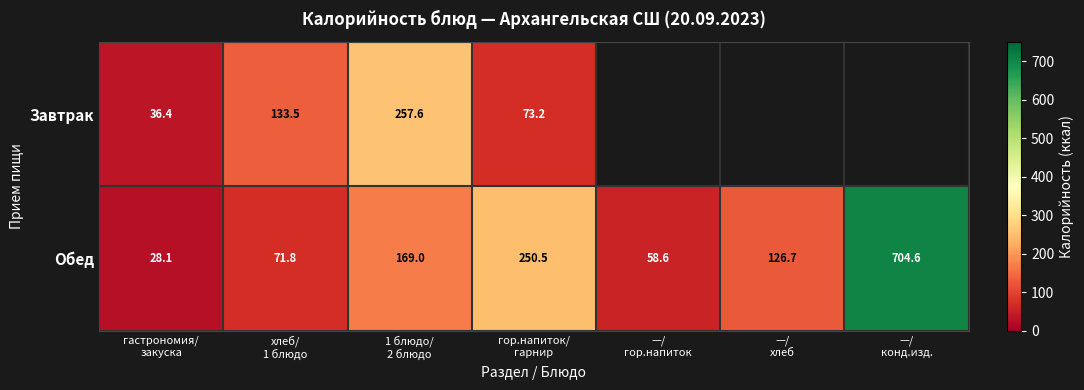

What is the average value of the Обед series?

201.3